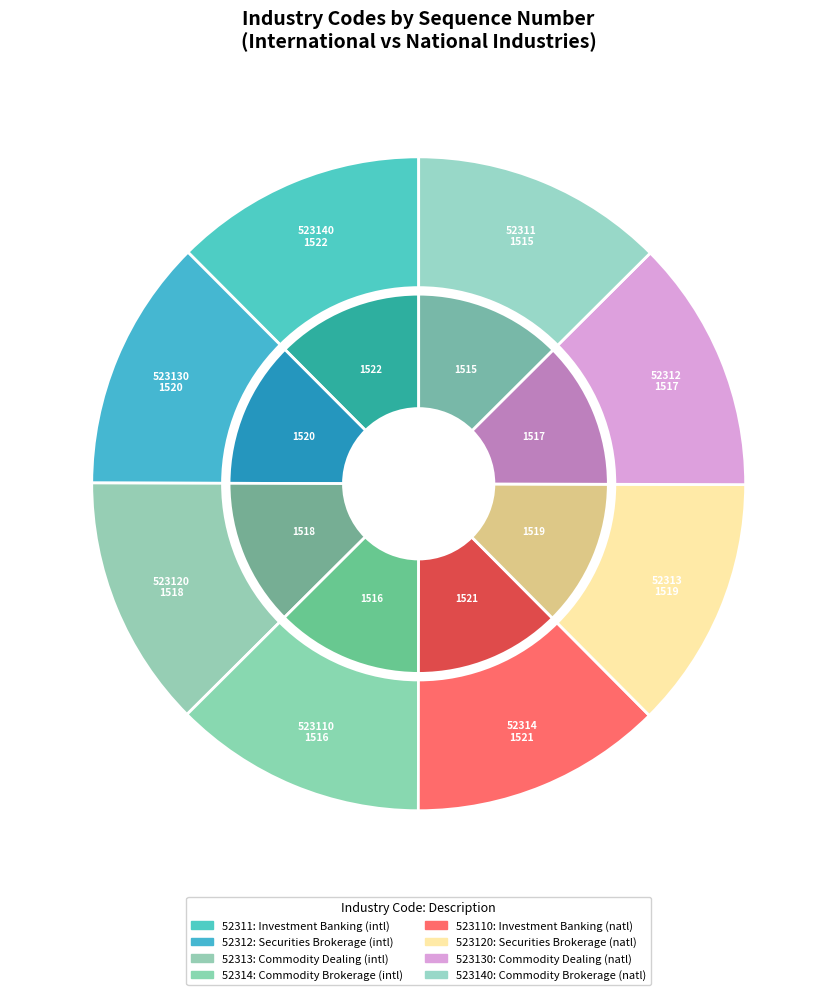

Which slice is the smallest?

52311